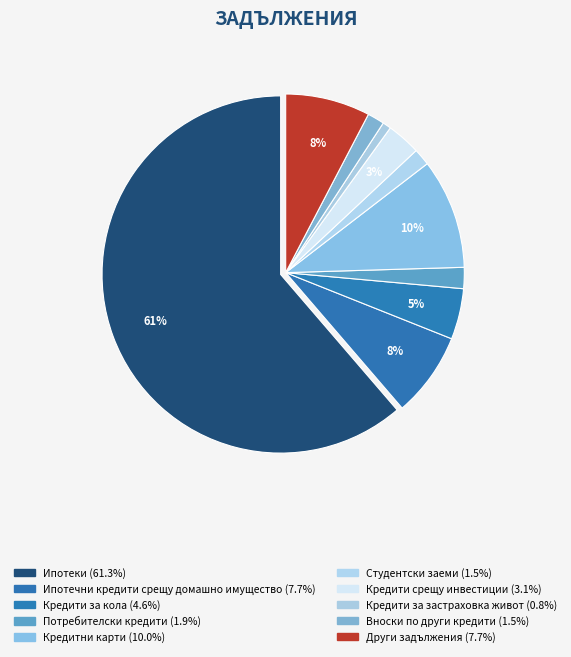

True or false: Ипотеки accounts for 61% of the total.

True